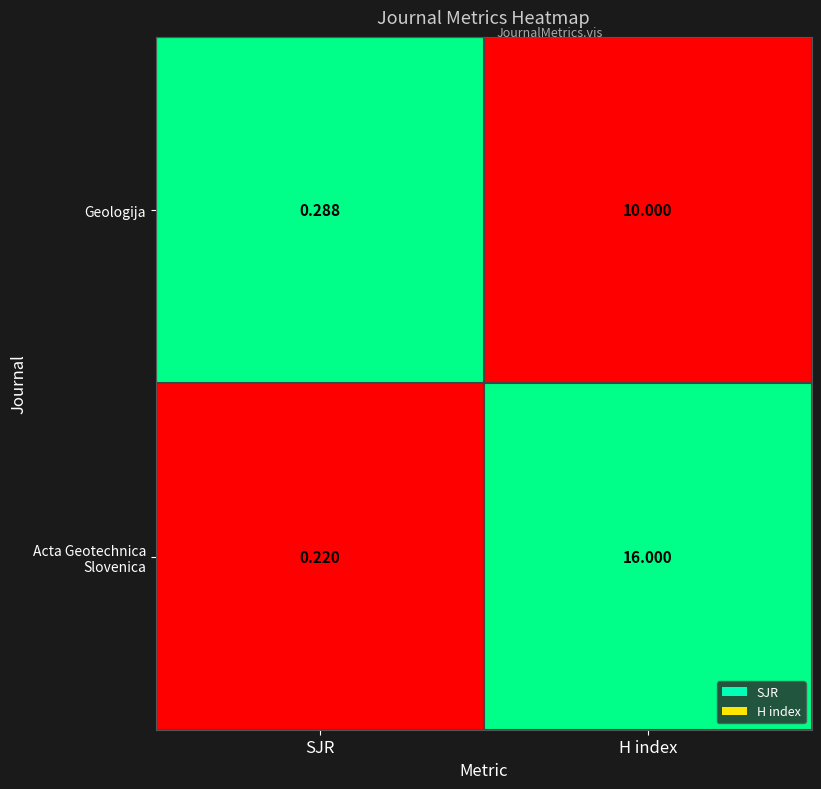

Is the value of Acta Geotechnica Slovenica at H index greater than the value of Geologija at SJR?

Yes